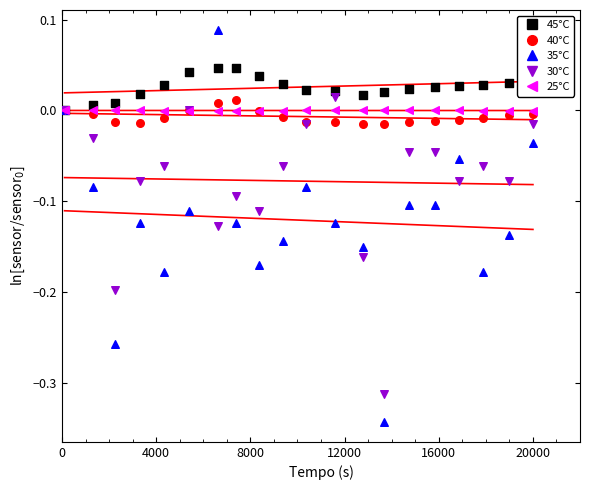

Which series reaches the minimum Y coordinate?

35°C